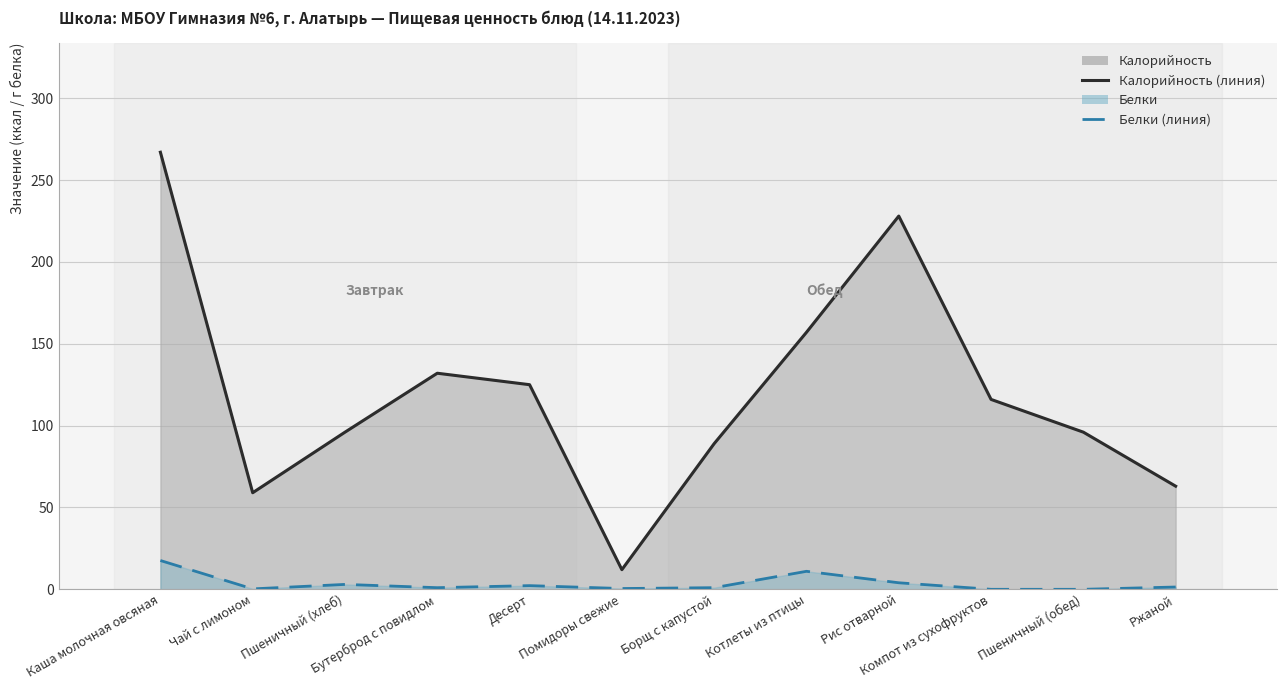

Reading left to right, transcribe all the data shown in this chart.

Калорийность (линия): Каша молочная овсяная=267.0	Чай с лимоном=59.0	Пшеничный (хлеб)=96.0	Бутерброд с повидлом=132.0	Десерт=125.0	Помидоры свежие=12.0	Борщ с капустой=89.0	Котлеты из птицы=157.0	Рис отварной=228.0	Компот из сухофруктов=116.0	Пшеничный (обед)=96.0	Ржаной=63.0
Белки (линия): Каша молочная овсяная=17.6	Чай с лимоном=0.3	Пшеничный (хлеб)=3.0	Бутерброд с повидлом=1.0	Десерт=2.2	Помидоры свежие=0.5	Борщ с капустой=1.0	Котлеты из птицы=11.0	Рис отварной=4.0	Компот из сухофруктов=0.0	Пшеничный (обед)=0.0	Ржаной=1.4